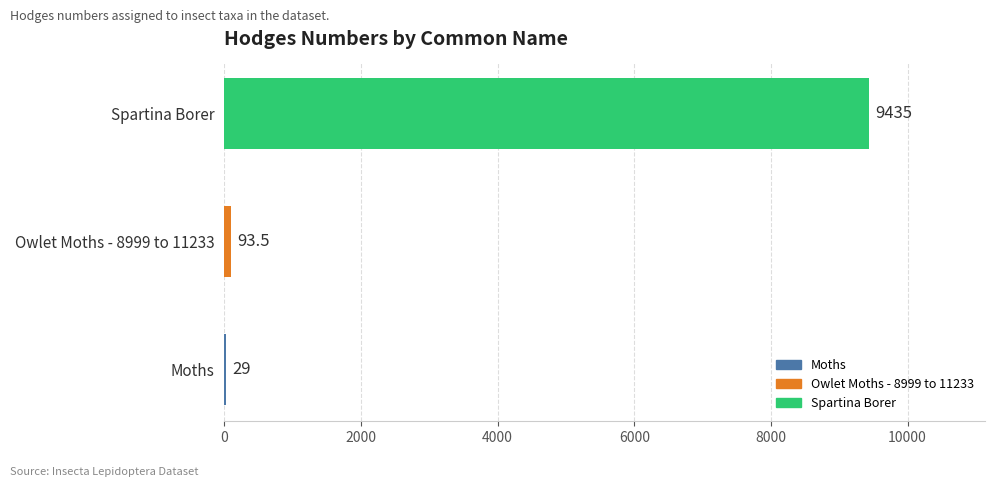

What is the approximate value at Spartina Borer?

9435.0